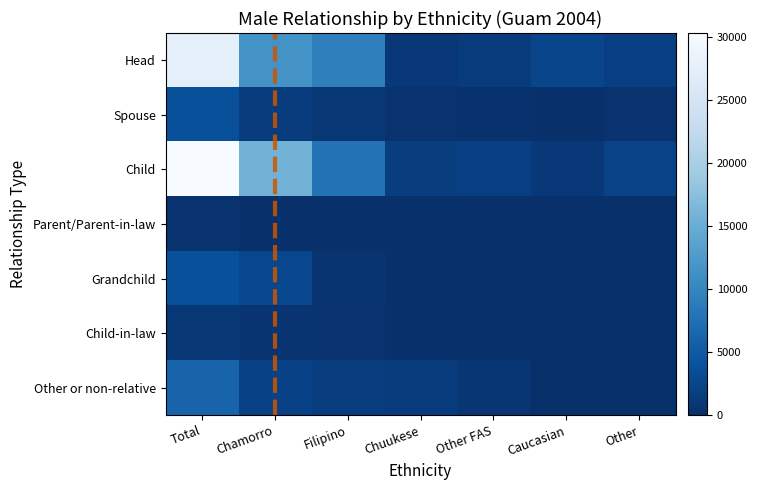

Which series has the largest total across all categories?

Child